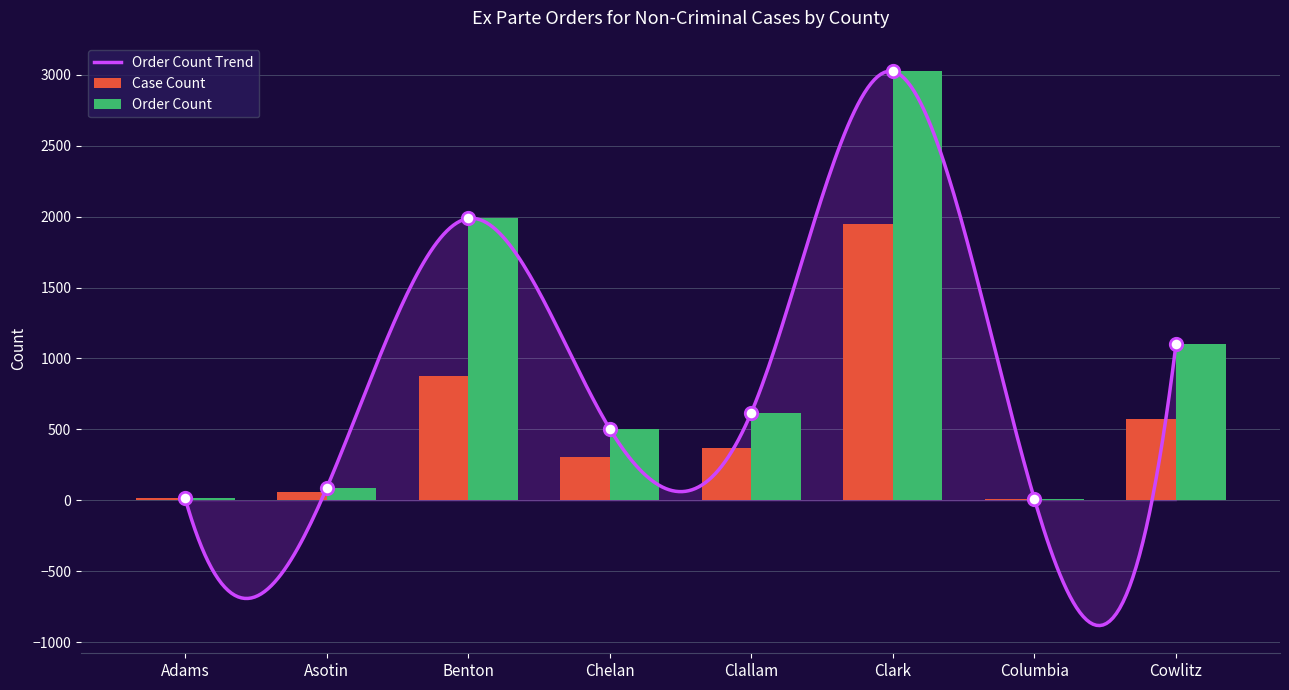

Which series reaches the maximum Y coordinate?

Order Count